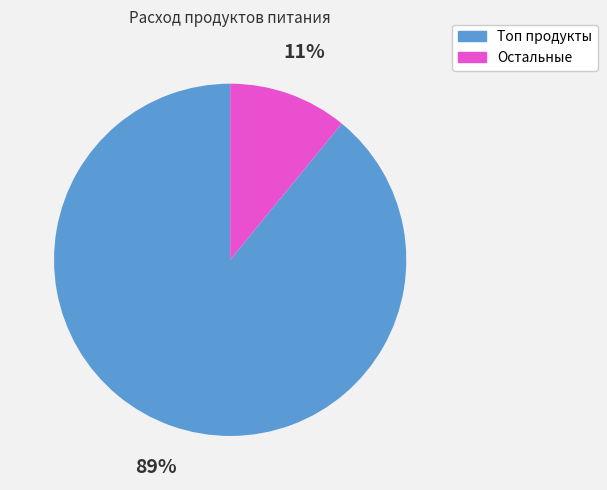

Is there any slice that represents more than half of the pie?

Yes